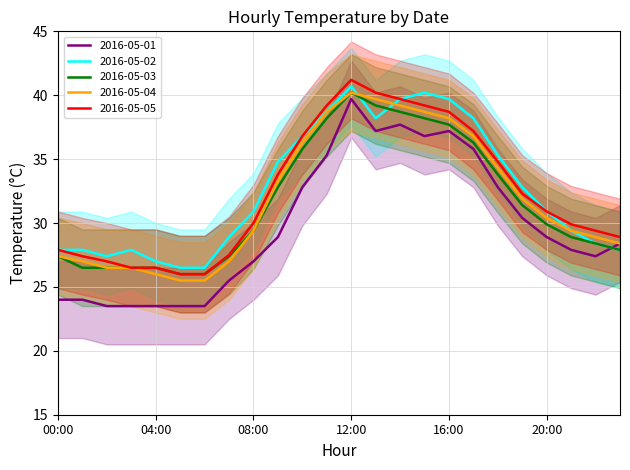

Is the value of 2016-05-05 at 07:00 greater than the value of 2016-05-04 at 05:00?

Yes